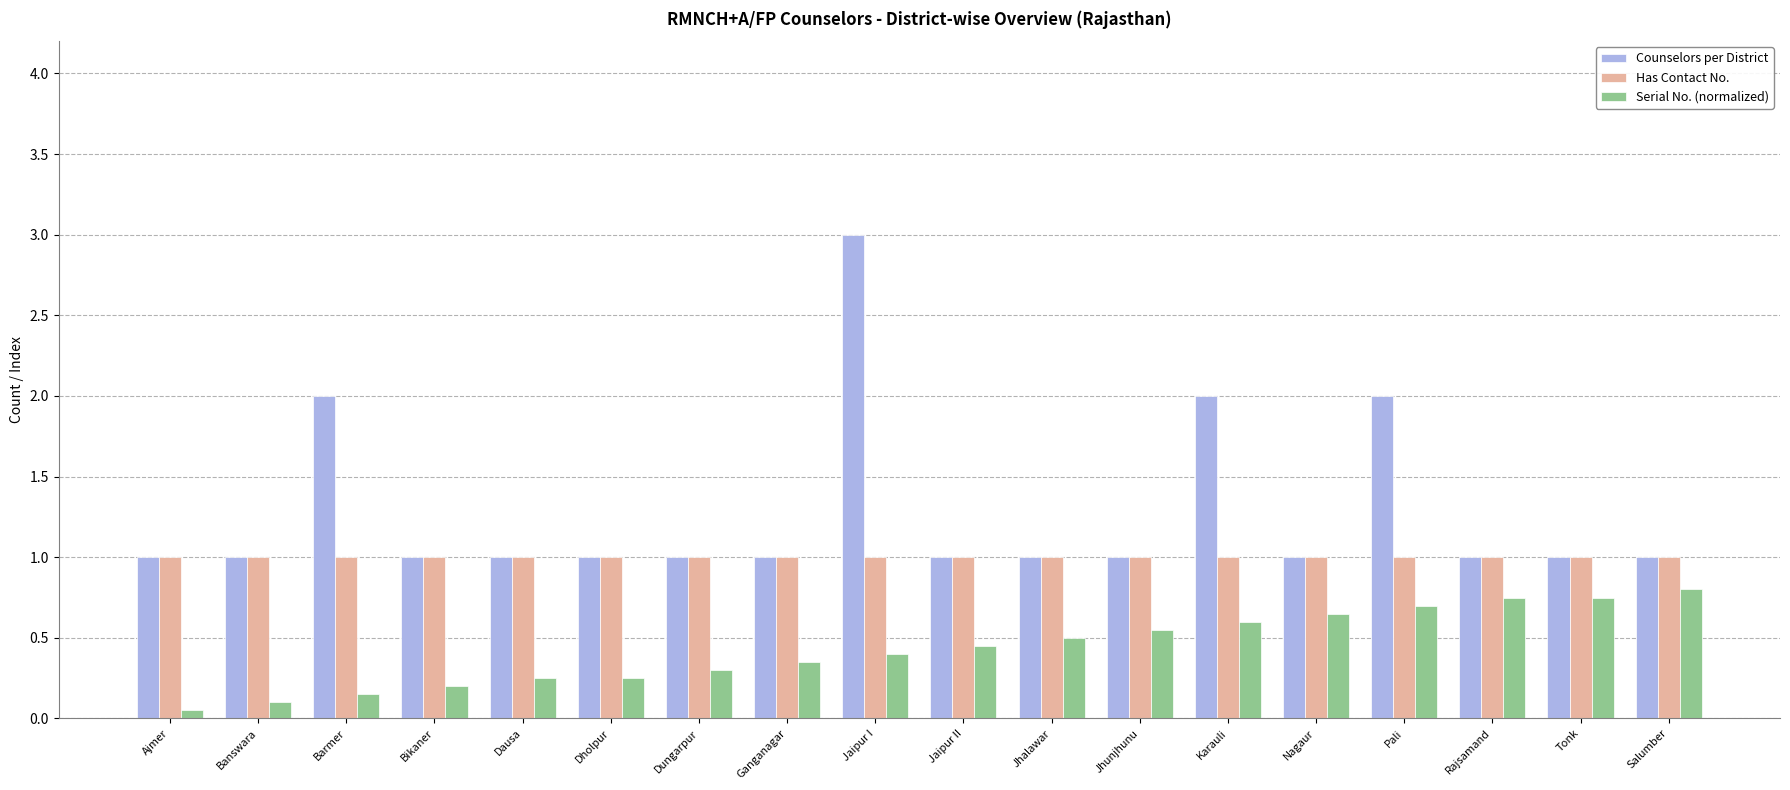

How many distinct data groups are displayed?

3